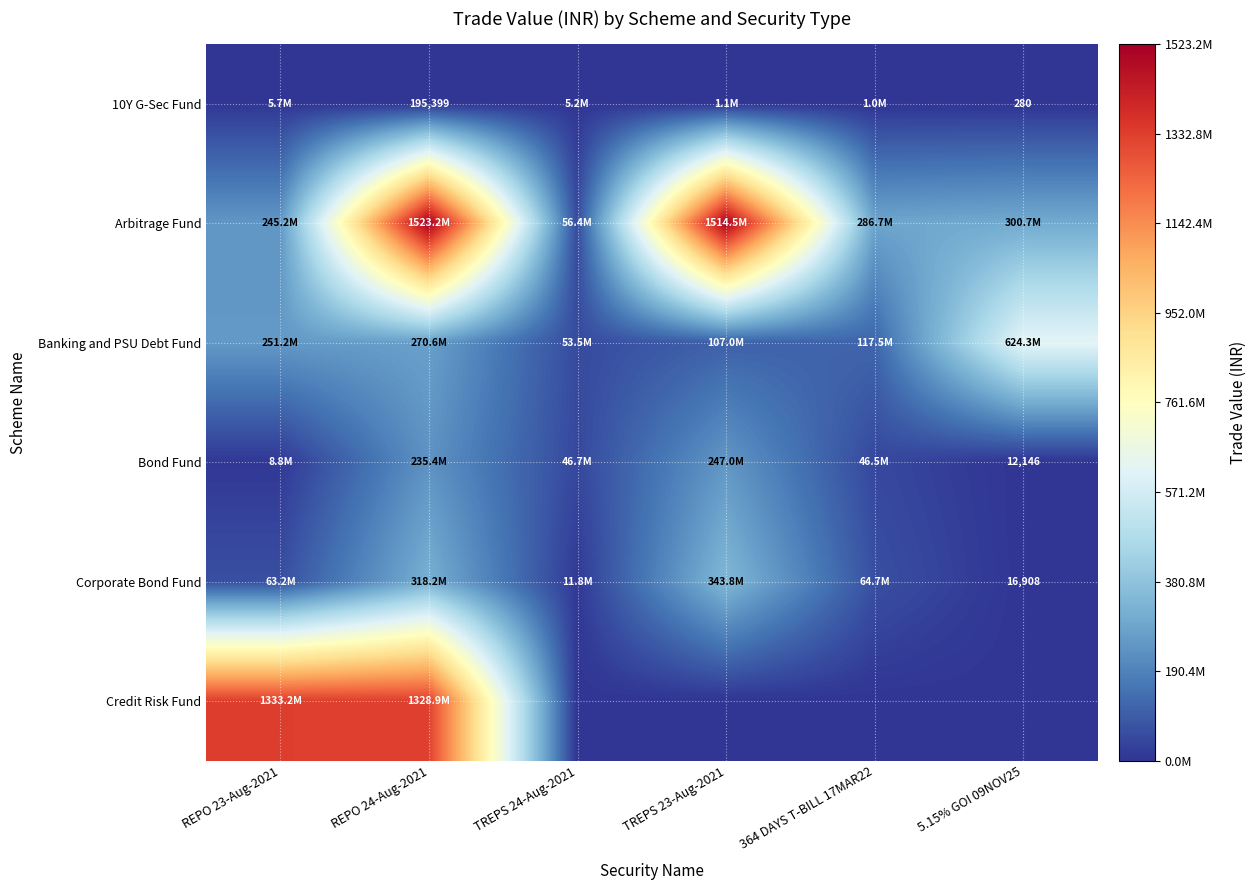

Rank the series by their maximum value, from highest to lowest.

Arbitrage Fund, Credit Risk Fund, Banking and PSU Debt Fund, Corporate Bond Fund, Bond Fund, 10Y G-Sec Fund